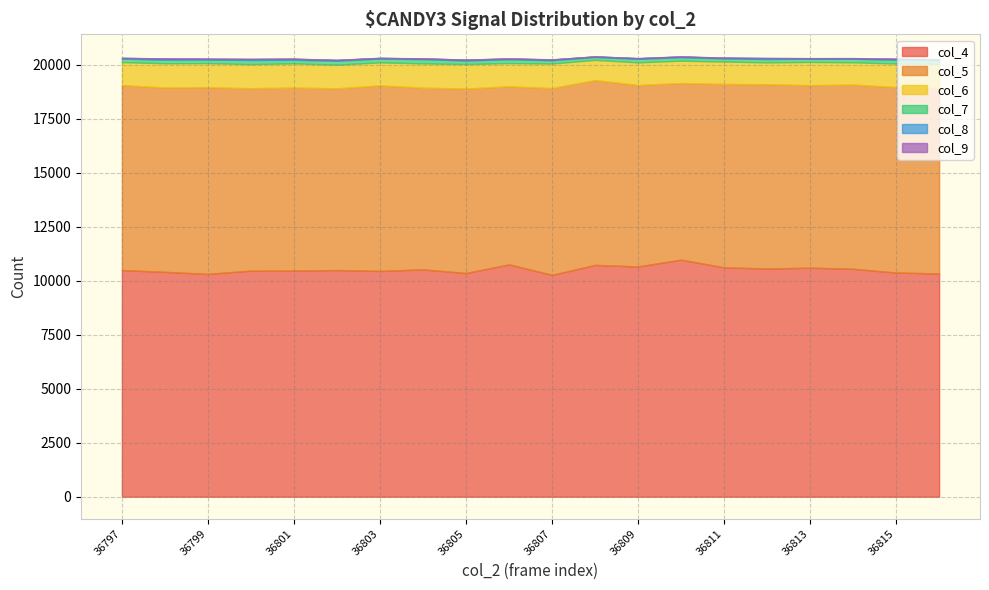

What is the sum of all col_8 values?

692